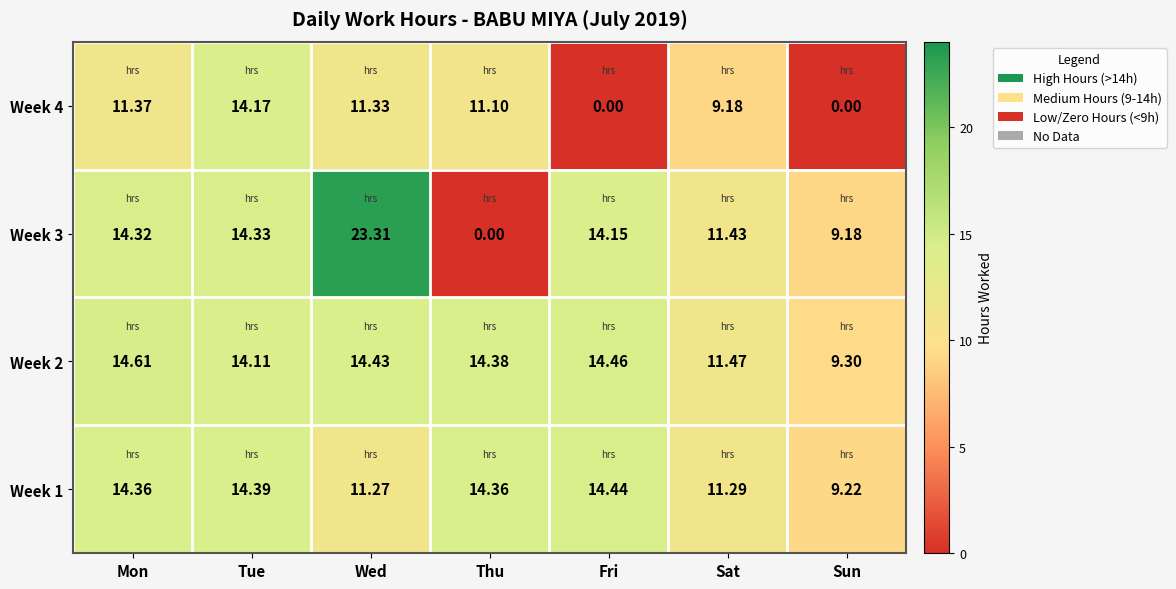

Count the number of categories in the chart.

7